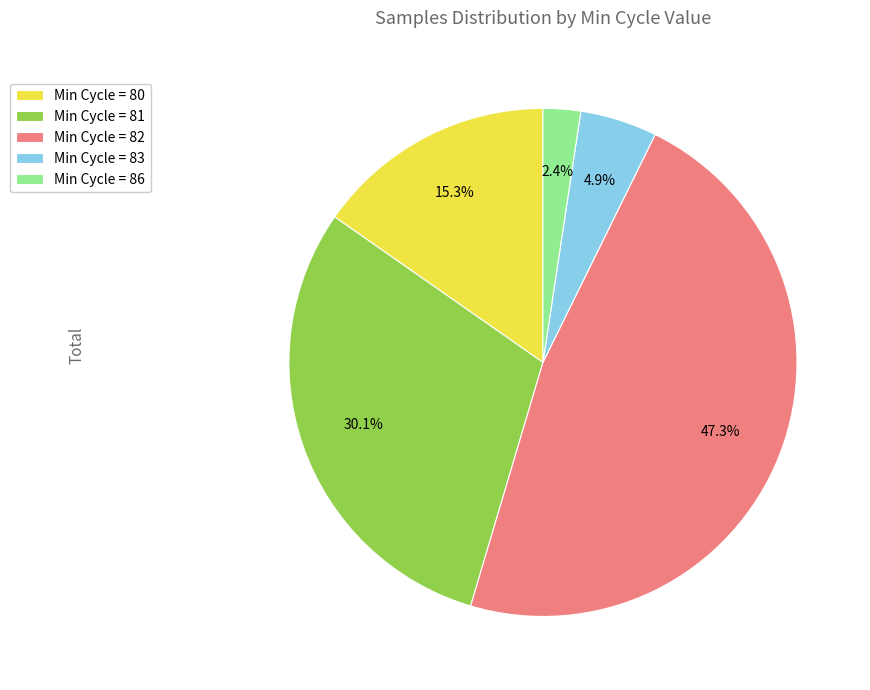

Between Min Cycle = 86 and Min Cycle = 80, which is larger?

Min Cycle = 80